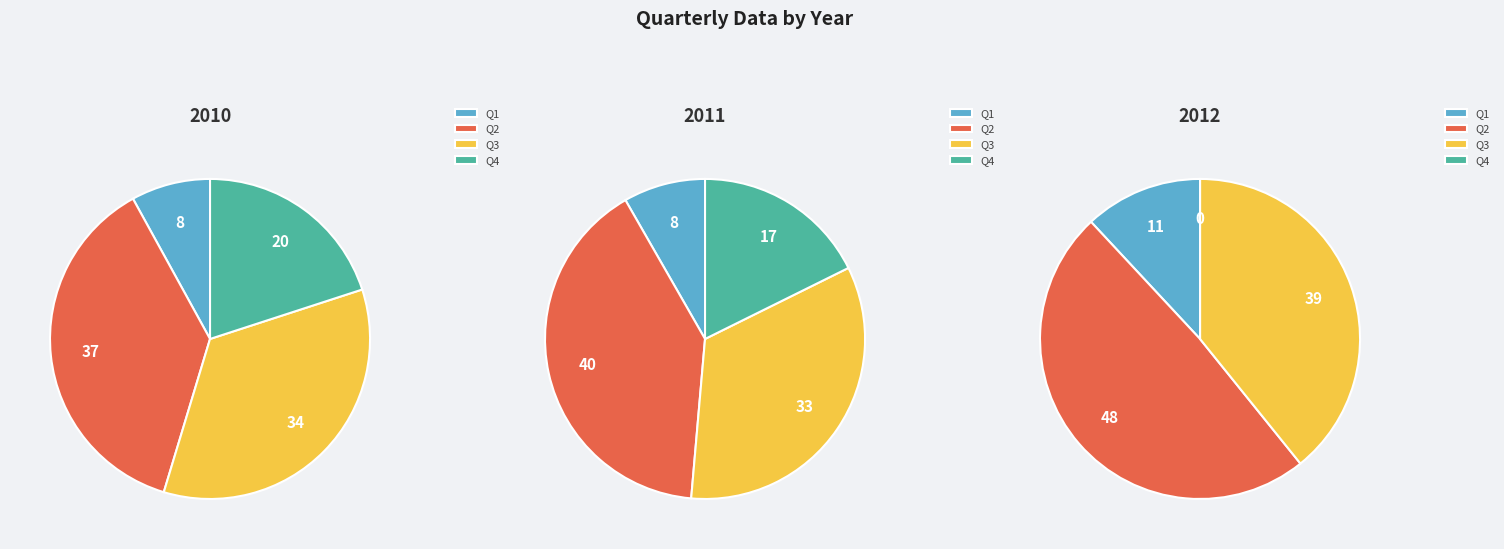

What percentage is the Q3 slice, to the nearest percent?

34%